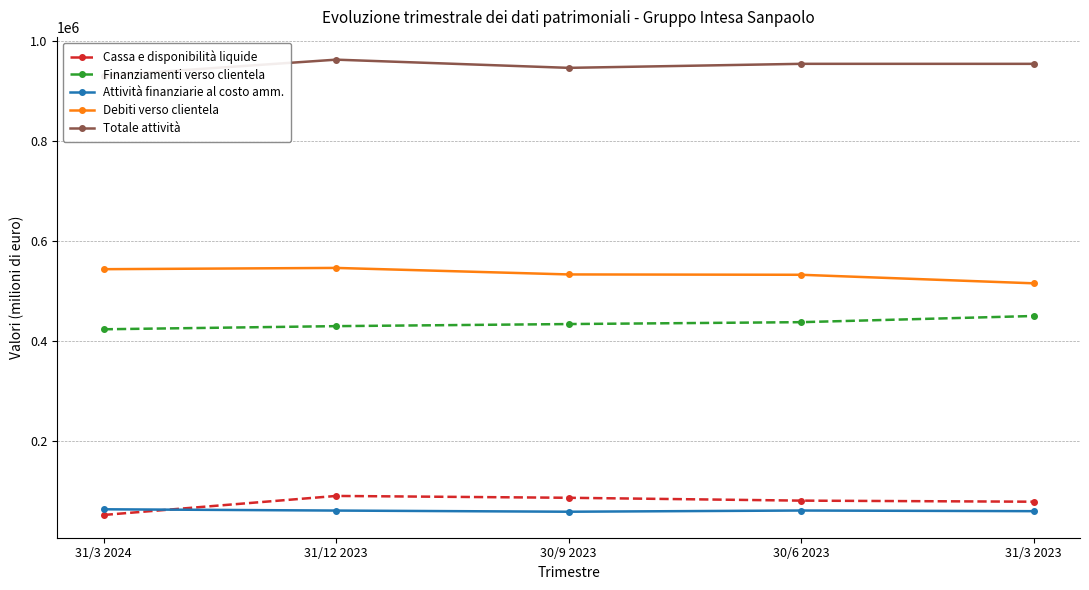

Which series has the largest total across all categories?

Totale attività